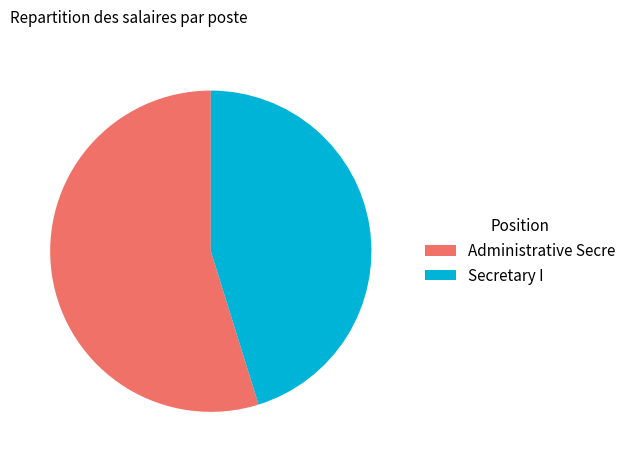

Is it true that Secretary I is 33% of the pie?

False